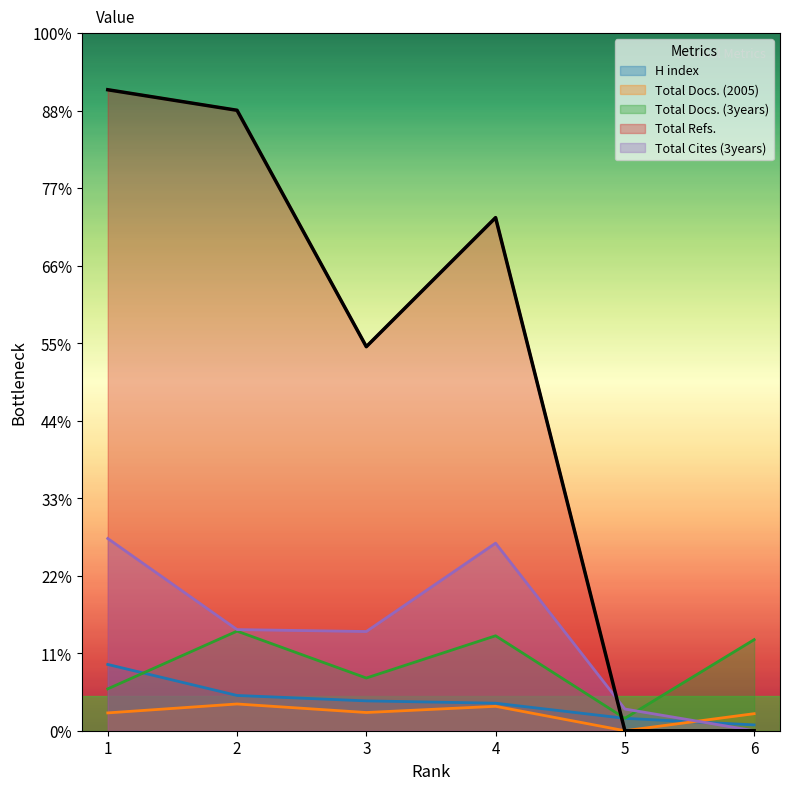

List the labels in order of Total Refs. value, smallest first.

5, 6, 3, 4, 2, 1